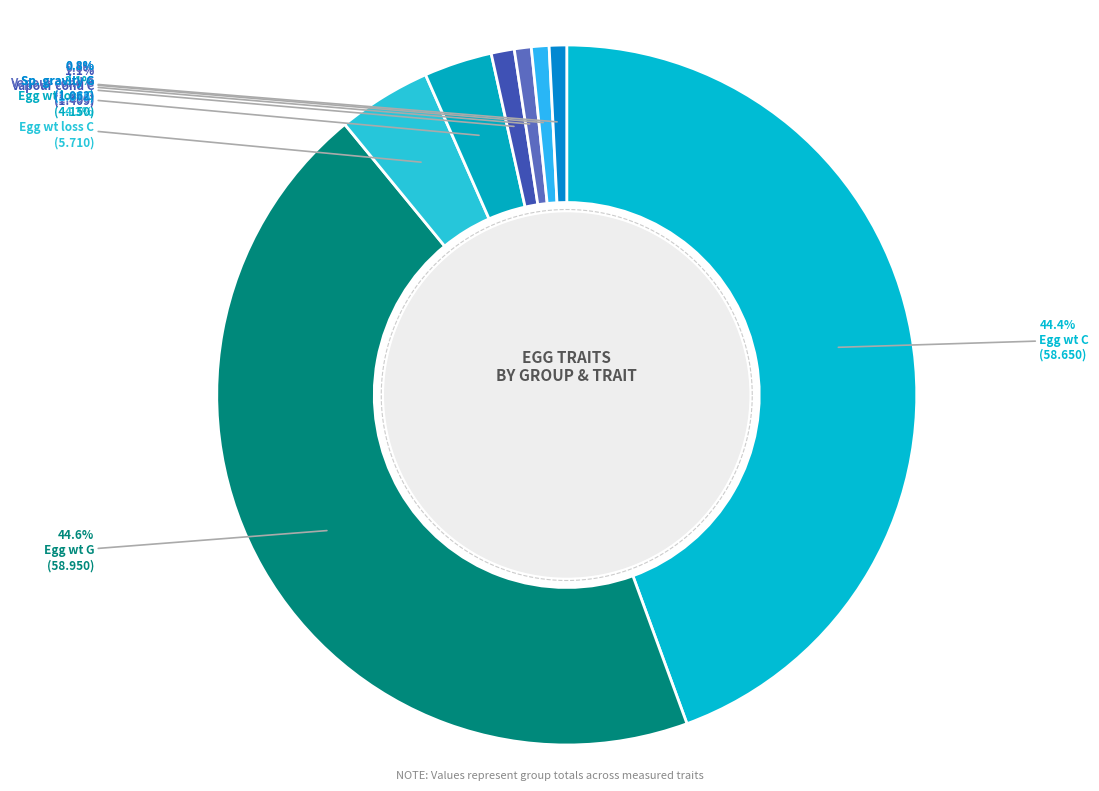

Between Egg weight (g) - C and Egg weight (g) - G, which is larger?

Egg weight (g) - G